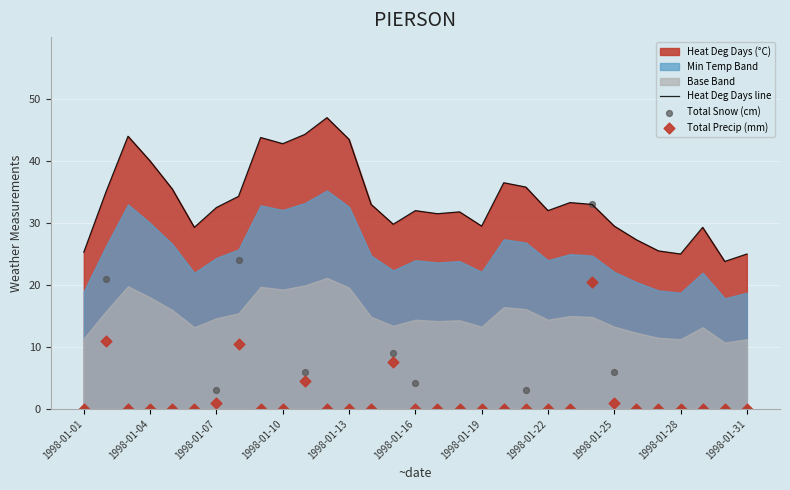

At how many categories does at least one series exceed 38?

7